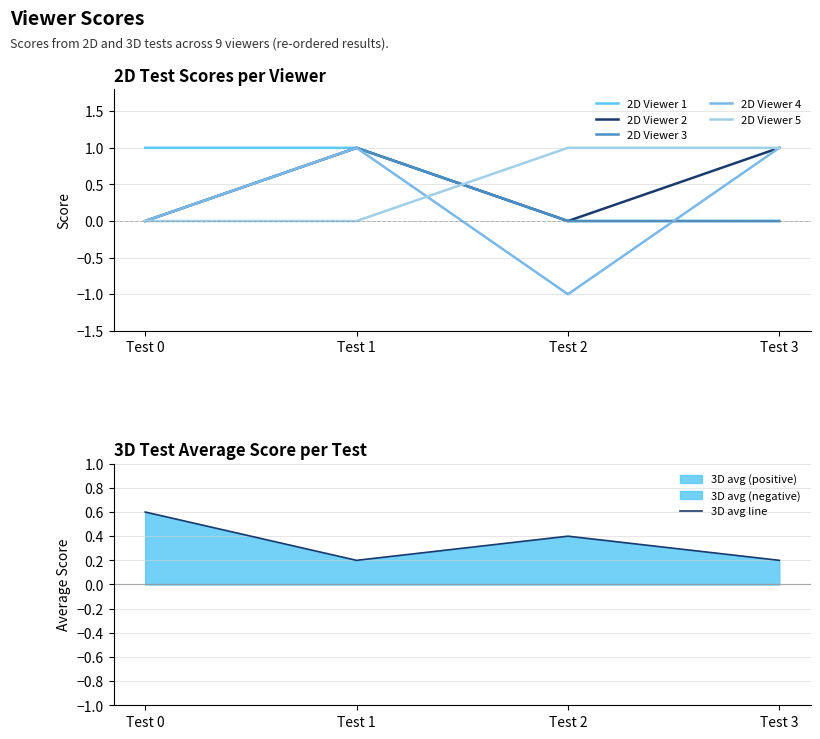

Between Test 0 and Test 3, which is larger?

Test 0